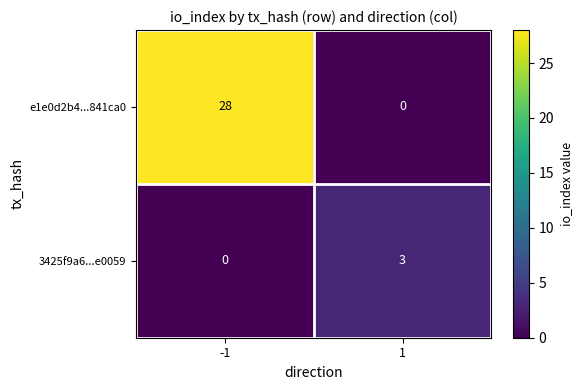

List the series in order of their peak value, highest first.

e1e0d2b4...841ca0, 3425f9a6...e0059